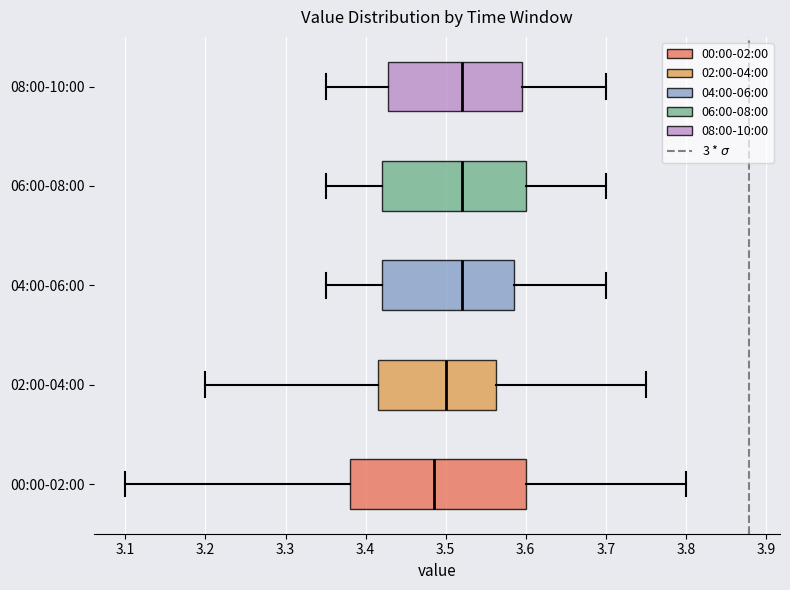

Reading bottom to top, read every box against the x-axis: the position of its median line, the range the box covers, and the ends of its whiskers. The values are not printed on the chart, so give them approximately, as read against the axis.

00:00-02:00: median 3.49, box 3.38 to 3.60, whiskers 3.10 to 3.80
02:00-04:00: median 3.50, box 3.42 to 3.56, whiskers 3.20 to 3.75
04:00-06:00: median 3.52, box 3.42 to 3.59, whiskers 3.35 to 3.70
06:00-08:00: median 3.52, box 3.42 to 3.60, whiskers 3.35 to 3.70
08:00-10:00: median 3.52, box 3.43 to 3.60, whiskers 3.35 to 3.70